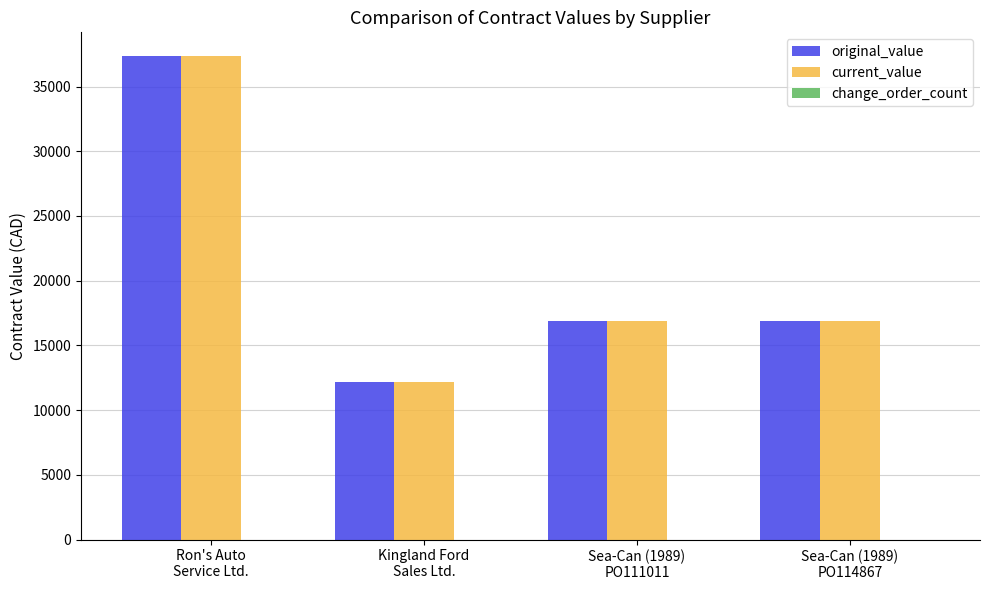

What position from the right is Ron's Auto
Service Ltd.?

4